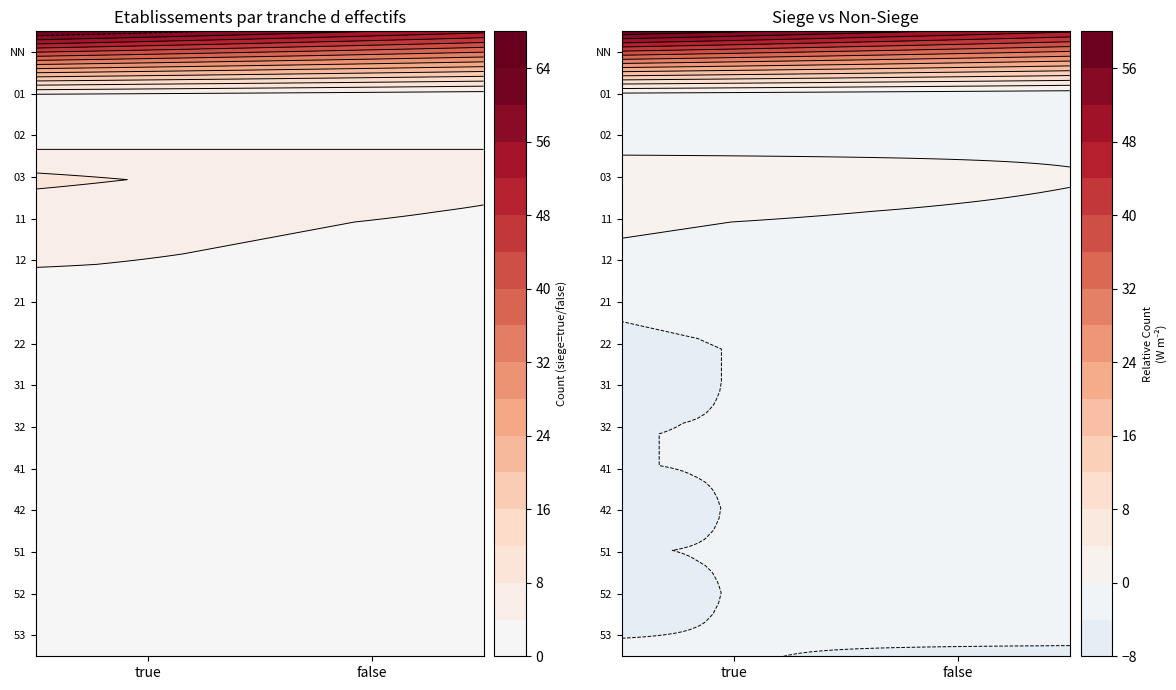

What is the average value of the false series?

5